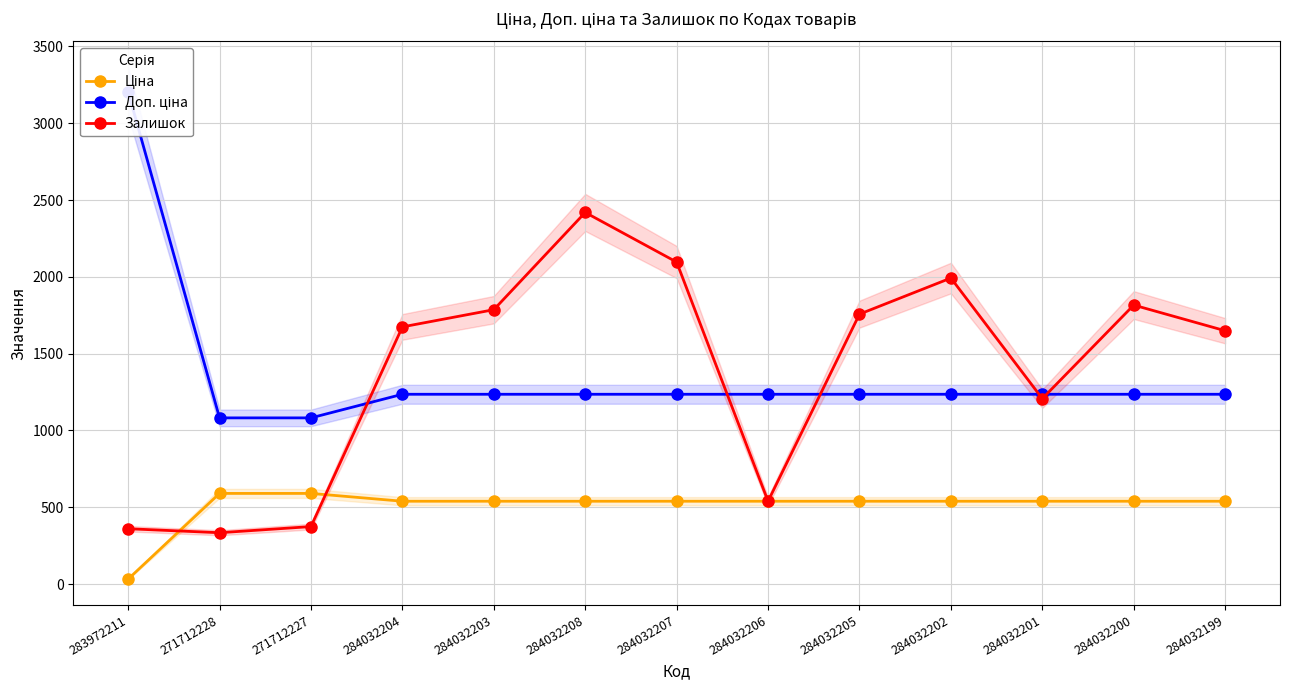

What is the label of the 6th point from the left?

284032208